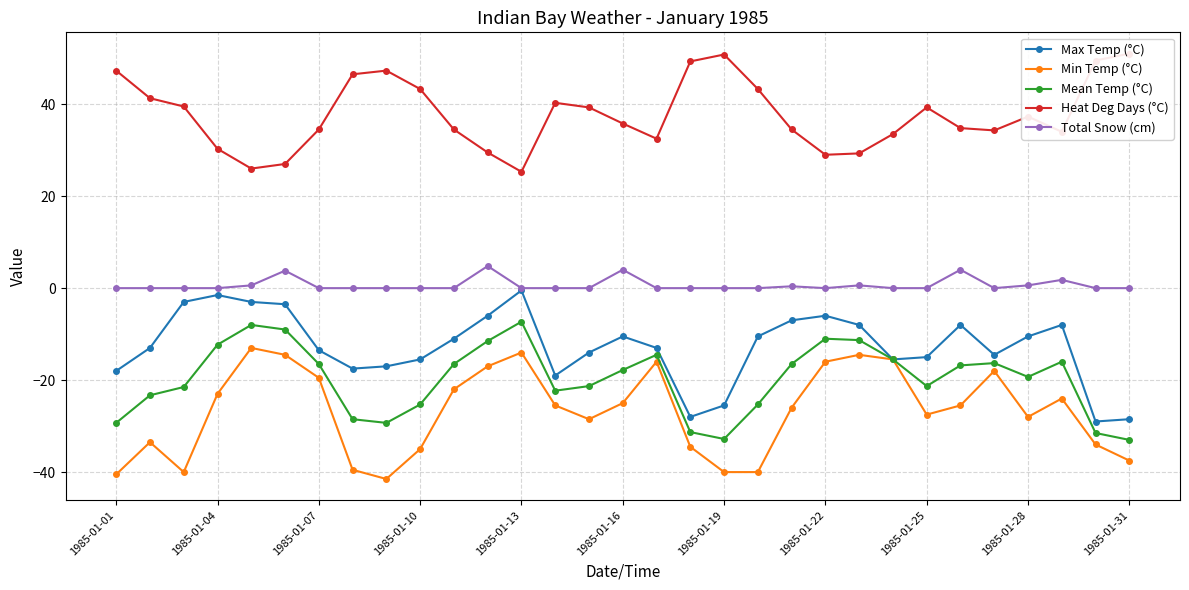

Is it true that Heat Deg Days (°C) equals 49.3 at 17?

True